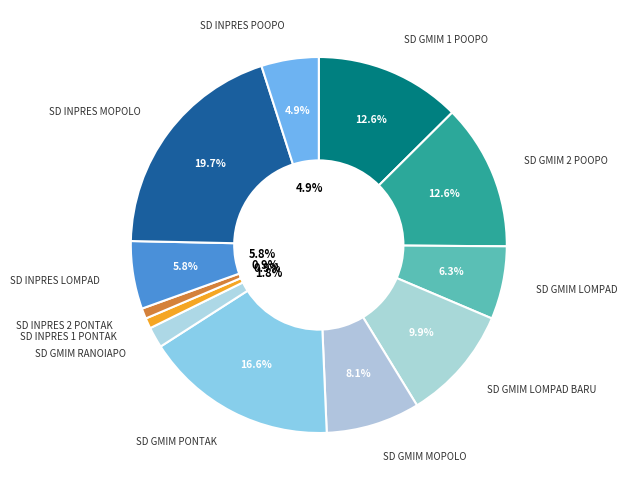

Which has a higher value, SD GMIM 2 POOPO or SD GMIM MOPOLO?

SD GMIM 2 POOPO